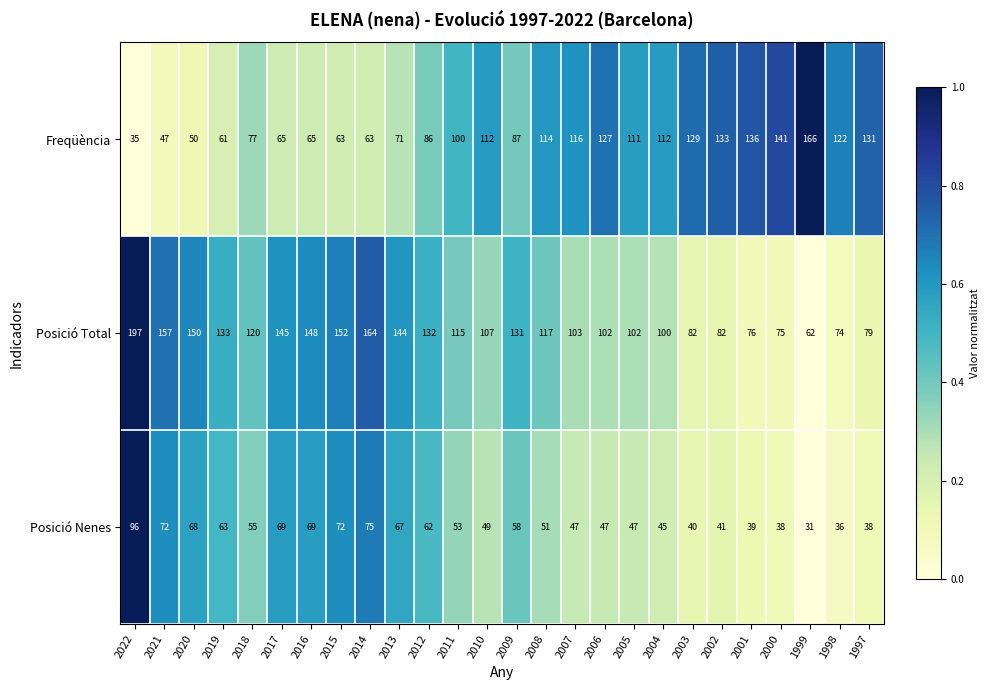

What is the total value across all series at 2002?

256